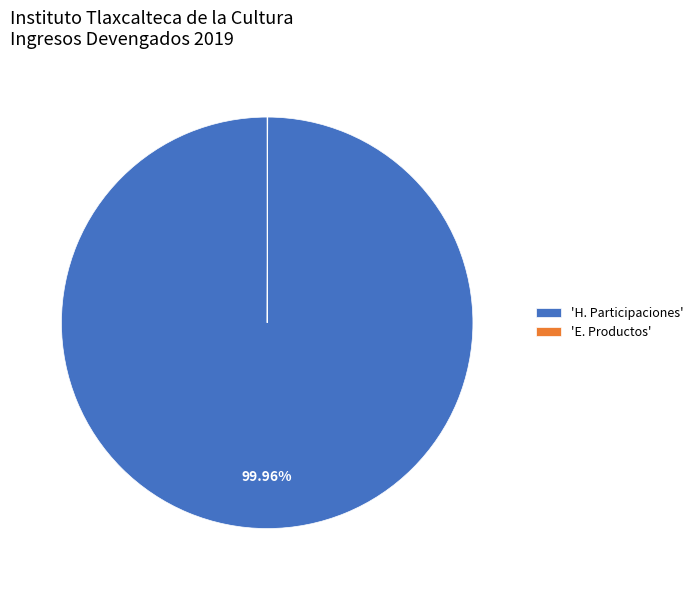

Which category has the biggest portion of the pie?

'H. Participaciones'